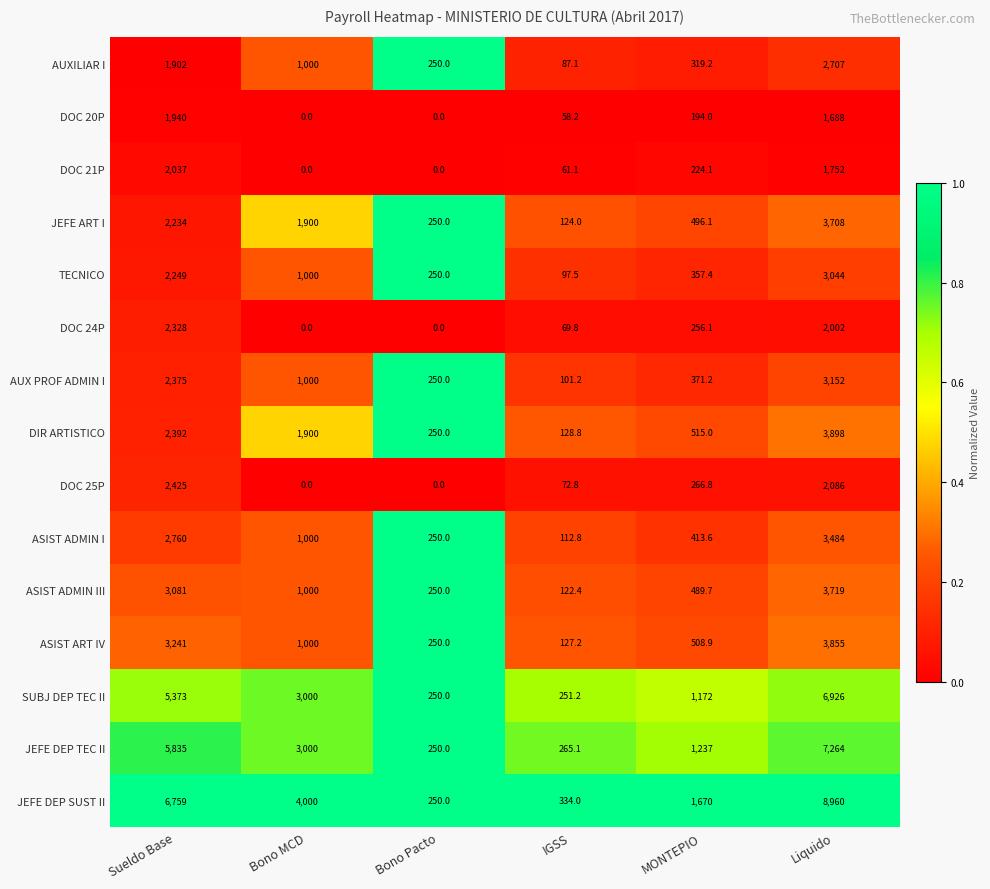

What is the difference between the second highest and minimum values in the ASIST ART IV series?

3113.8